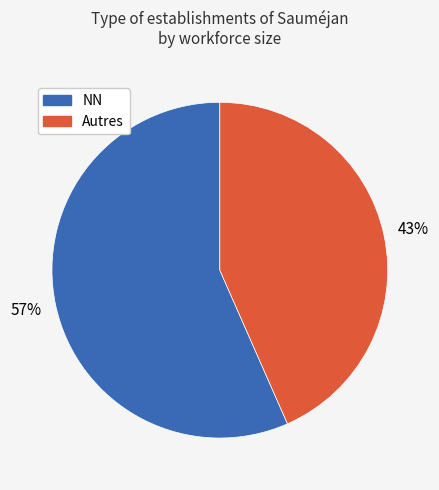

Does any single category account for the majority?

Yes